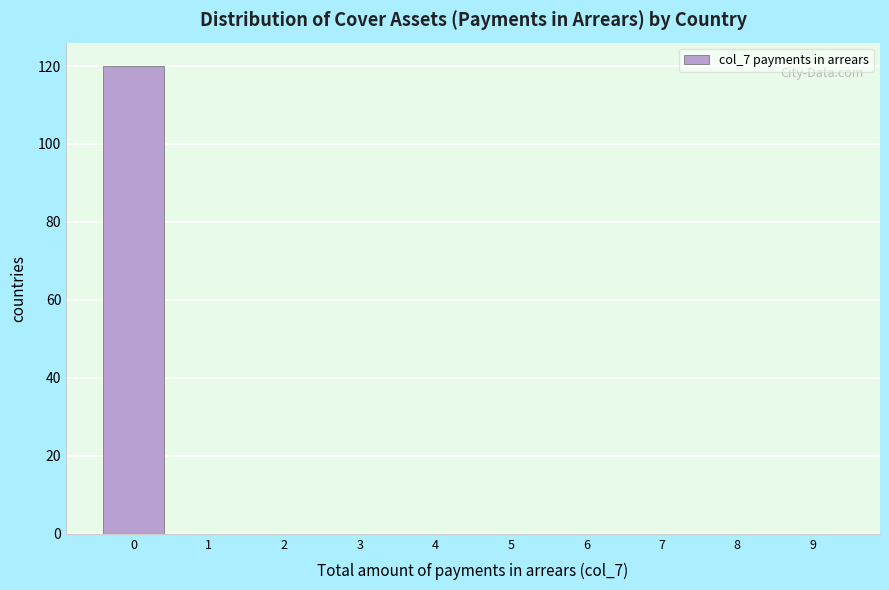

Reading left to right, extract all data points from this chart.

0=120	1=0	2=0	3=0	4=0	5=0	6=0	7=0	8=0	9=0